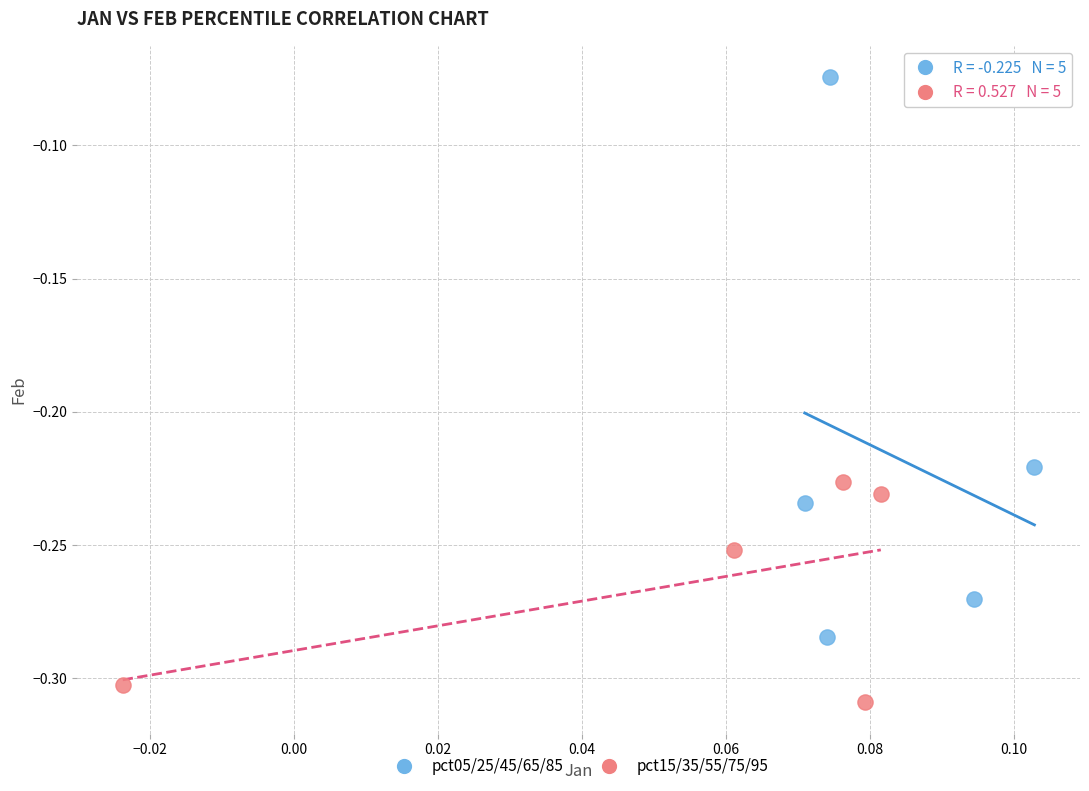

Which series reaches the maximum Y coordinate?

pct05/25/45/65/85